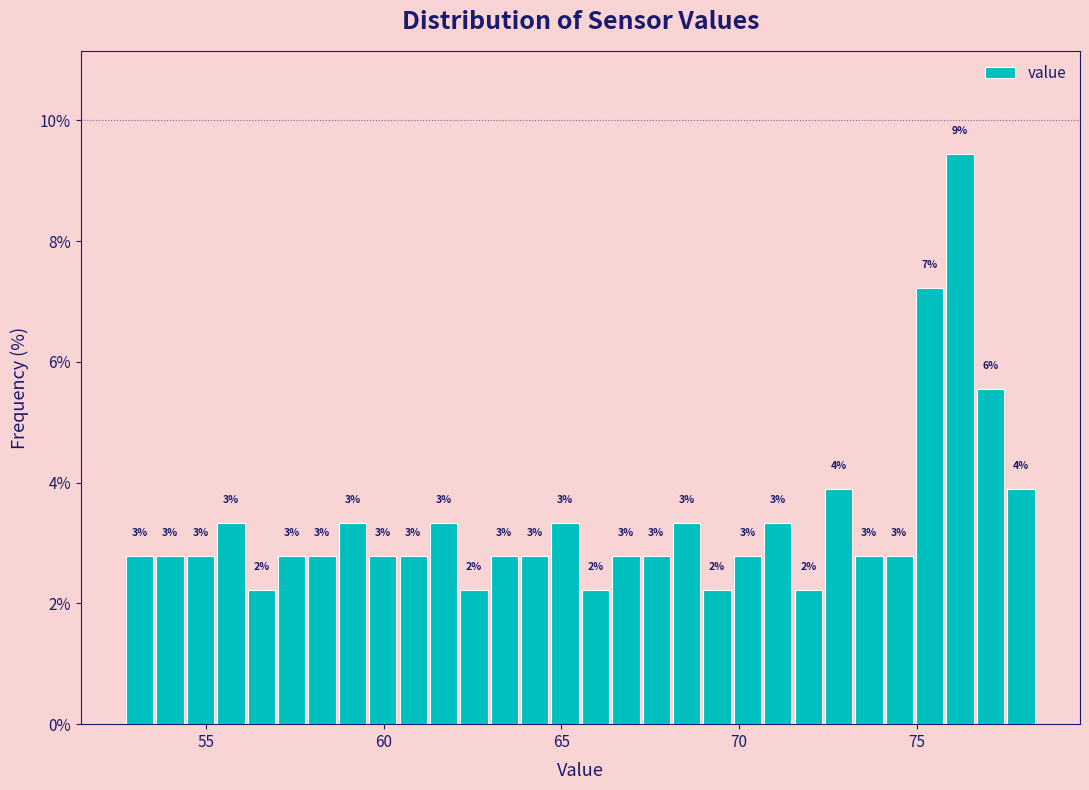

Around what value on the x-axis is the tallest bar? Give the approximate position of its centre, as read against the axis.

76.0